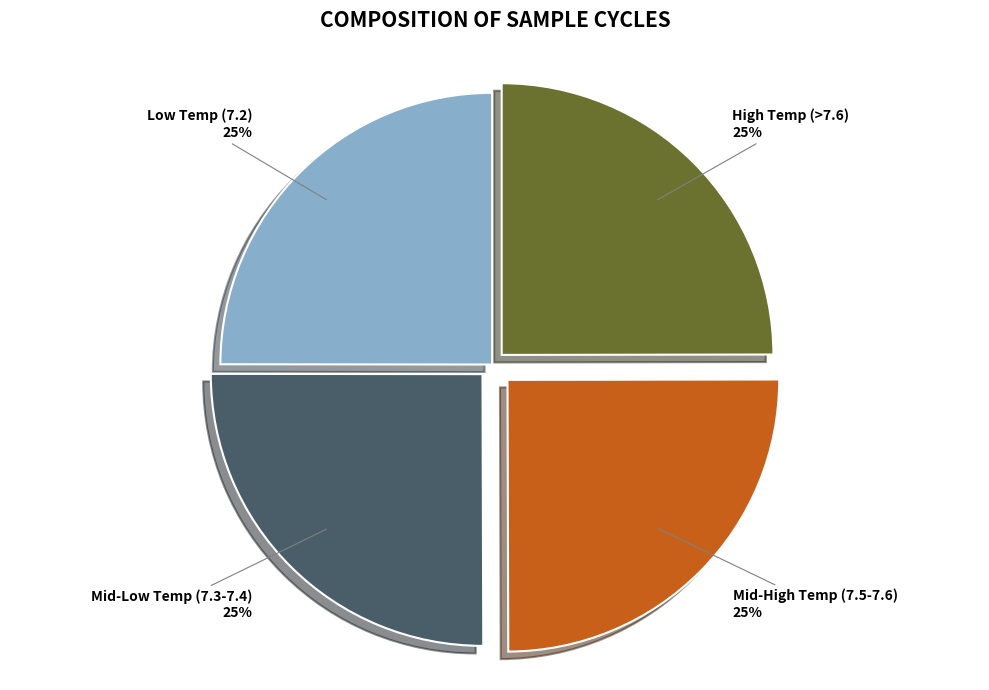

To the nearest percent, what is the average slice percentage?

25%